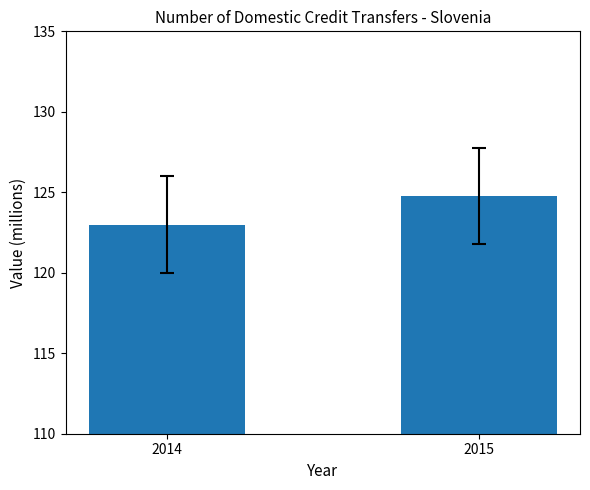

At which category does the chart reach its minimum across all series?

2014